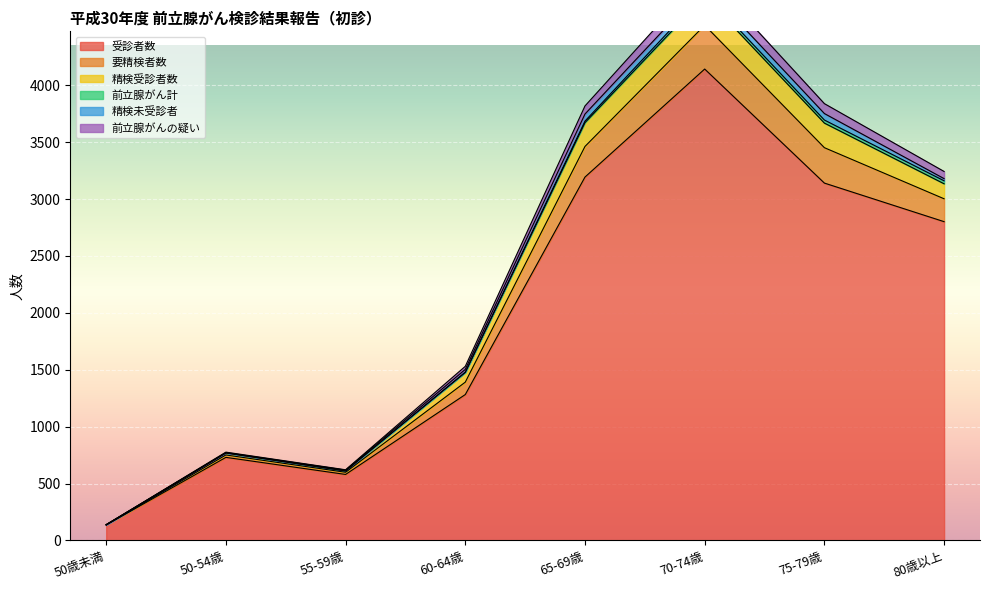

How many categories are shown in the chart?

8